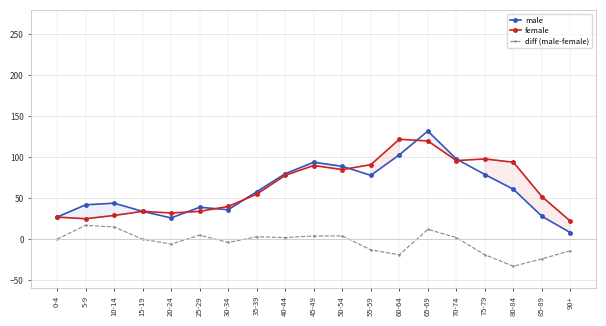

What is the sum of all female values?

1224